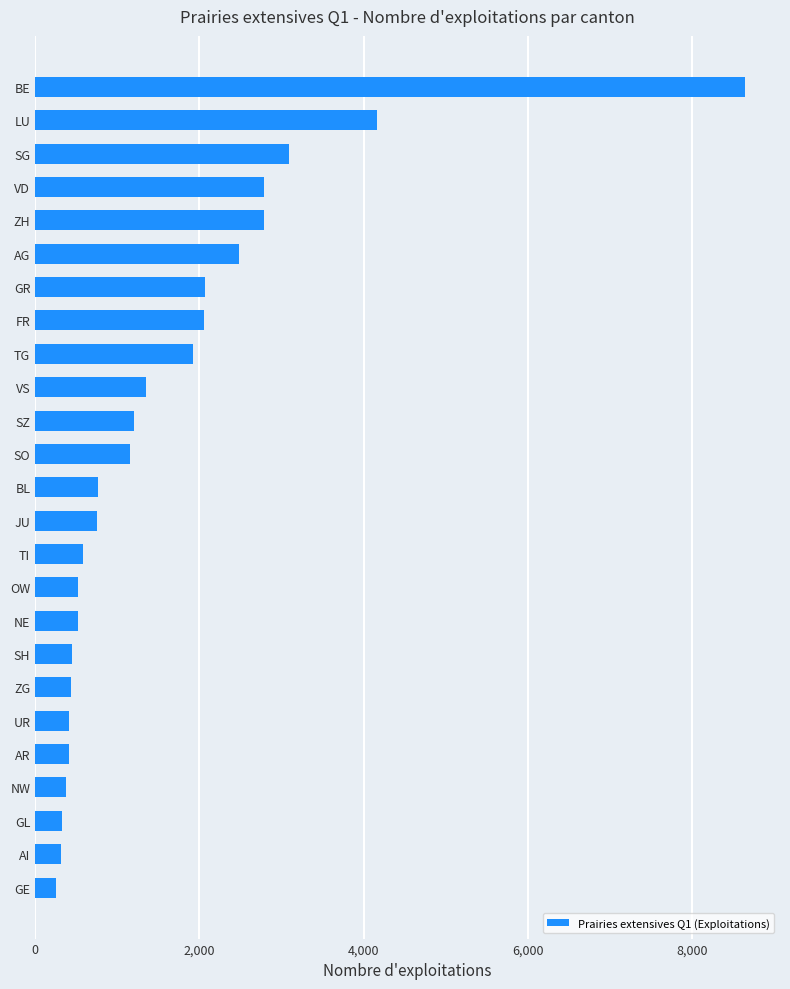

Where is the data nearest to the value 4443?

LU